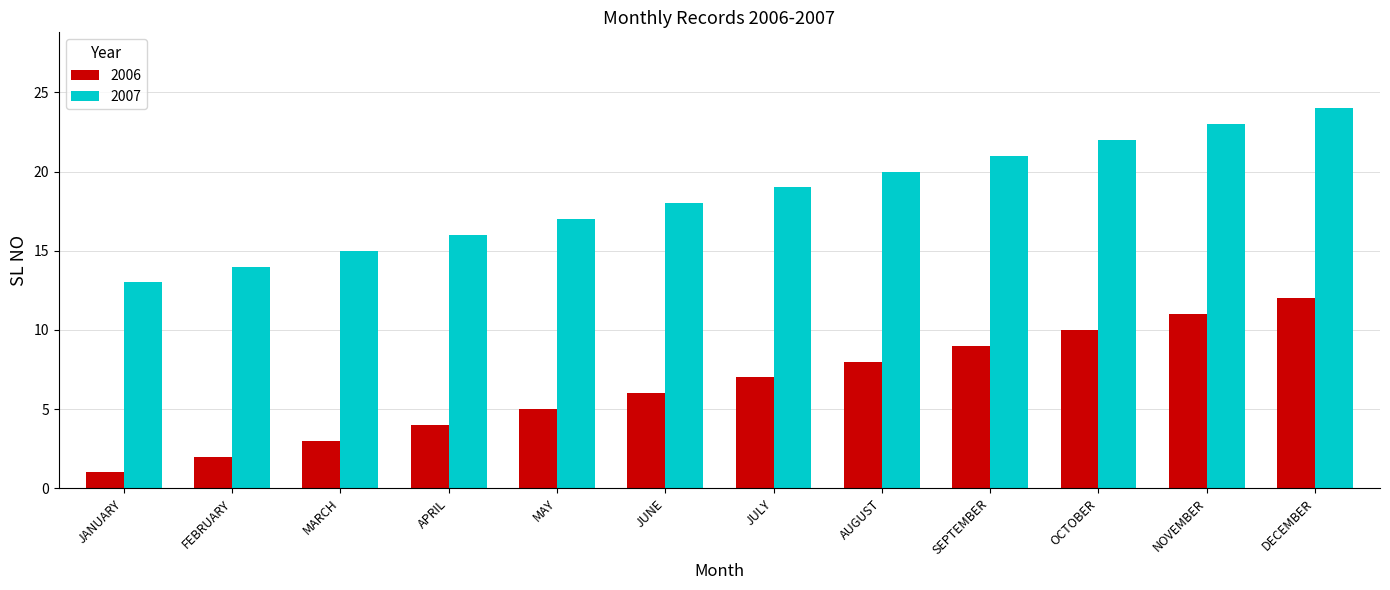

How many bars are there in total?

24